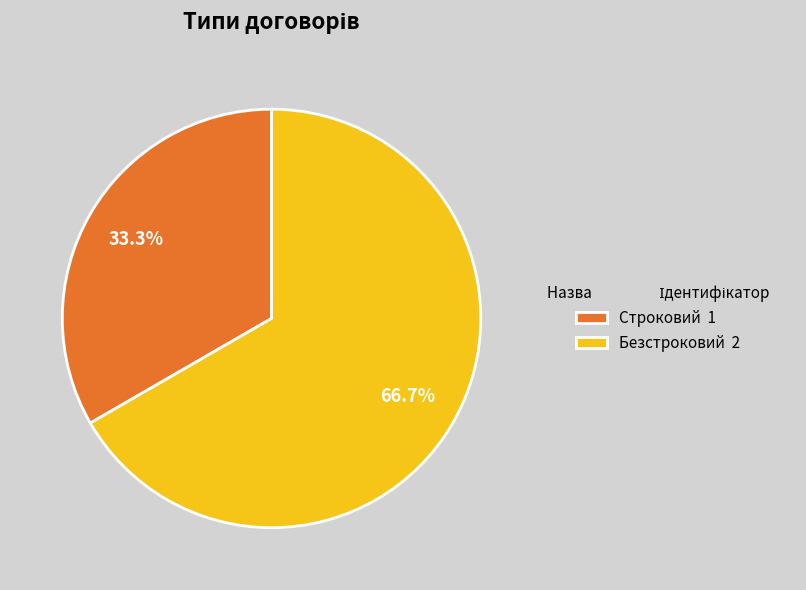

Does Безстроковий account for over 50% of the chart?

Yes